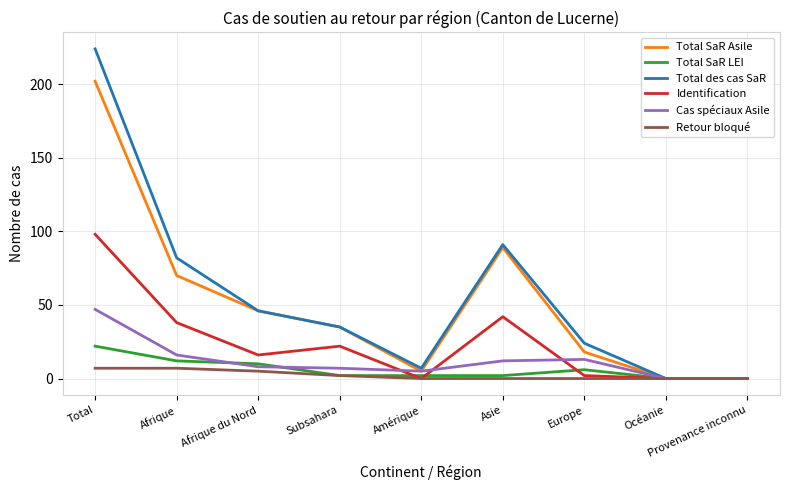

Which label corresponds to the largest value in the chart?

Total